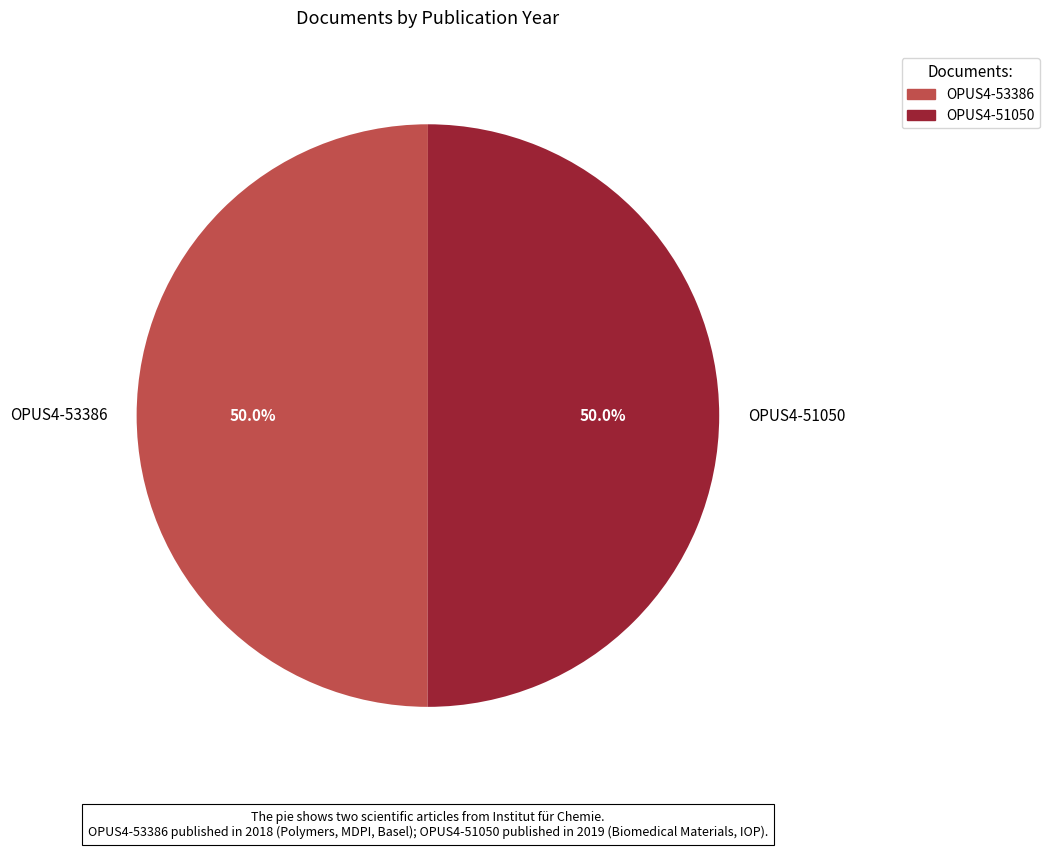

What is the ratio of the value at OPUS4-51050 to the value at OPUS4-53386?

1.0